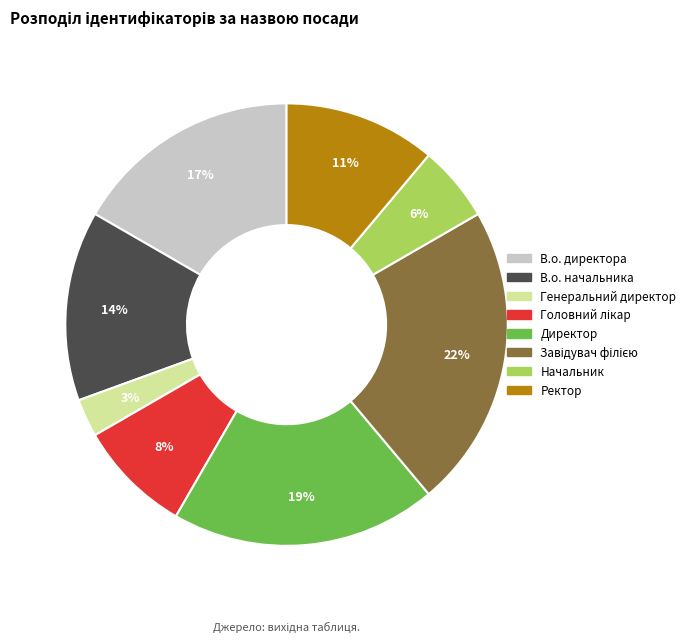

Approximately how many times larger is the value at В.о. директора compared to Директор?

0.9